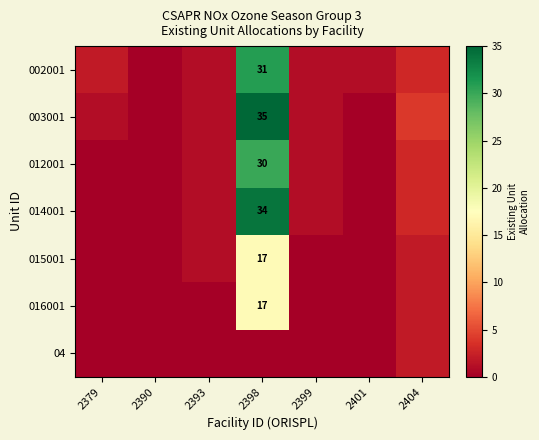

Which has a higher value, 2379 or 2398?

2398